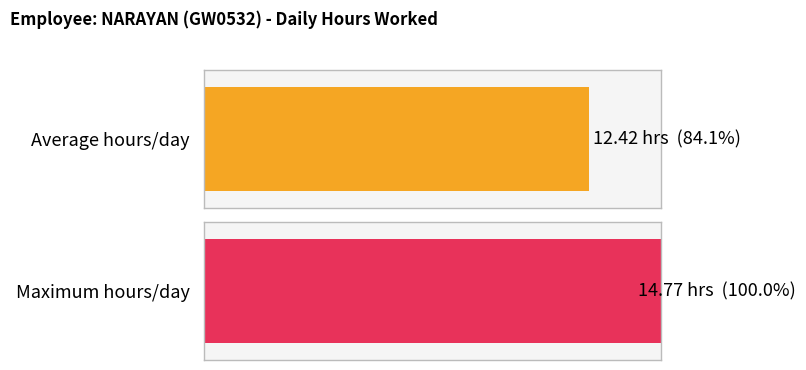

Are the bars horizontal?

Yes